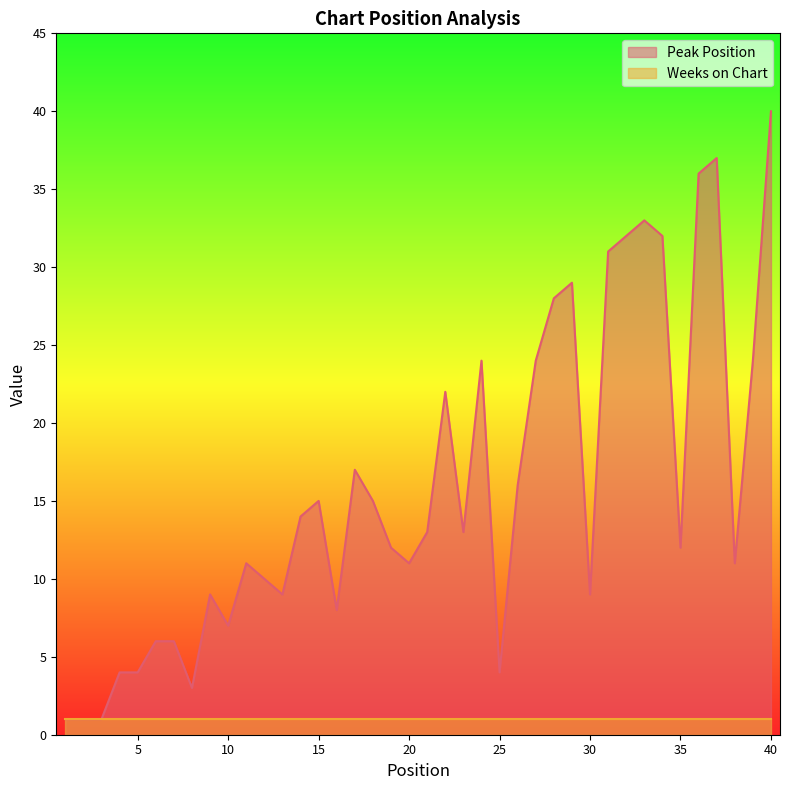

At which label does the data first exceed 13?

14